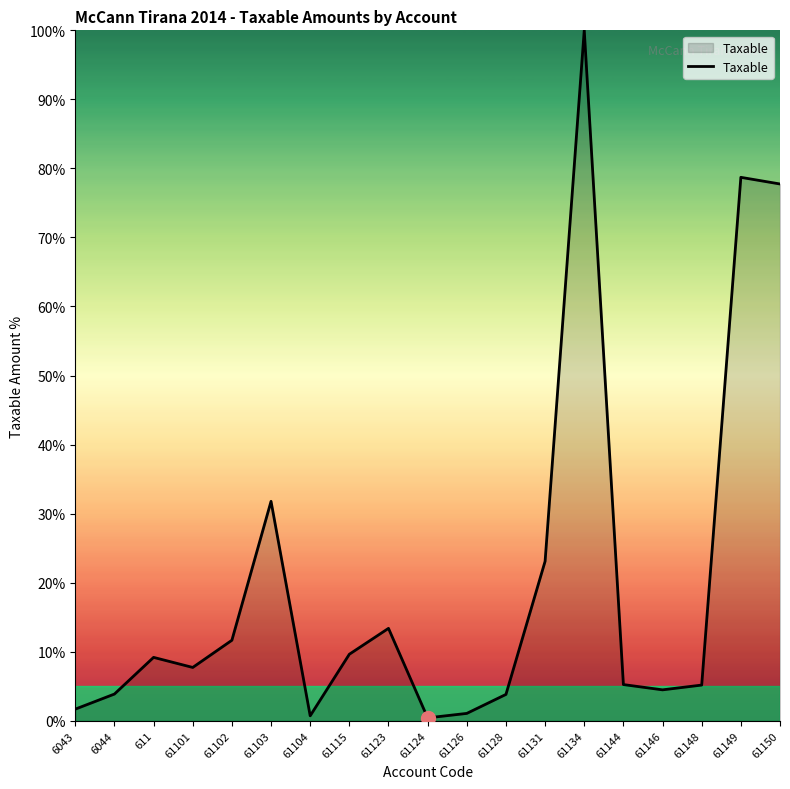

What position from the right is 61101?

16